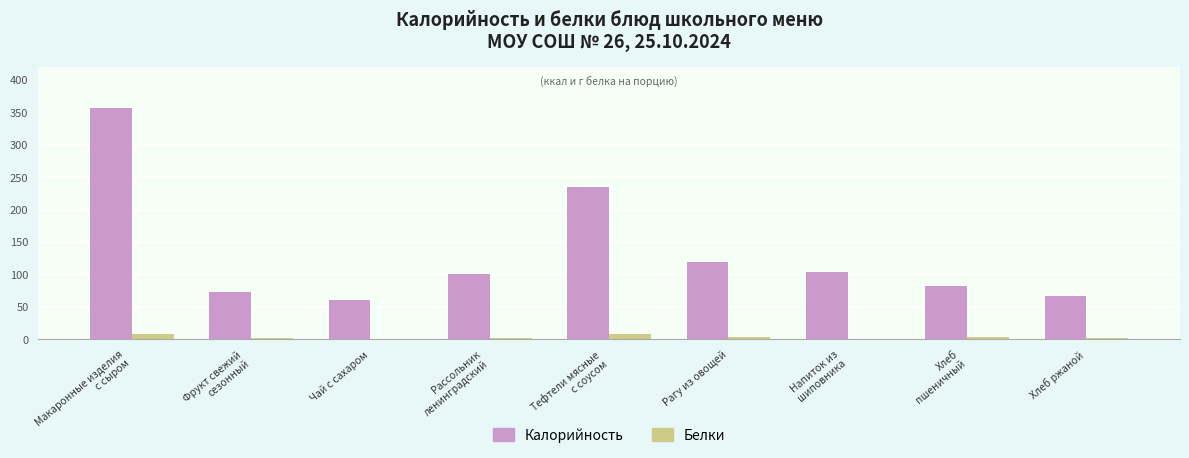

Which series has the widest spread of values?

Калорийность